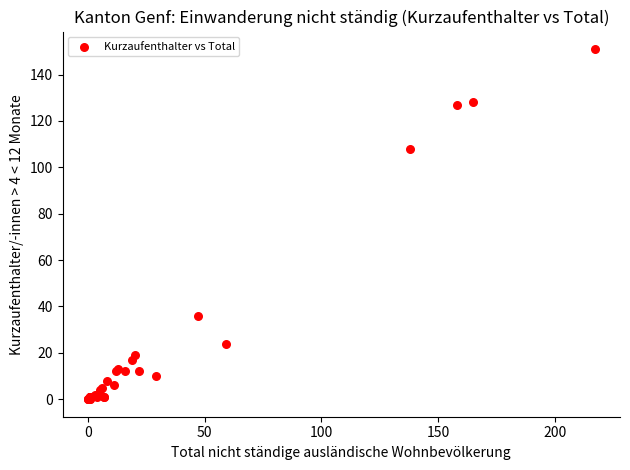

What Y value in the scatter plot is closest to 75?

108